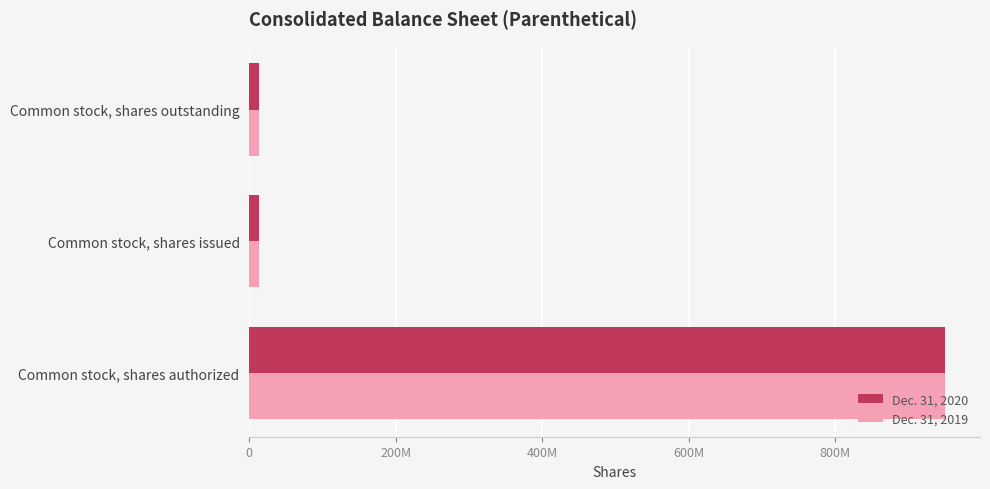

Rank the series by their maximum value, from lowest to highest.

Dec. 31, 2020, Dec. 31, 2019